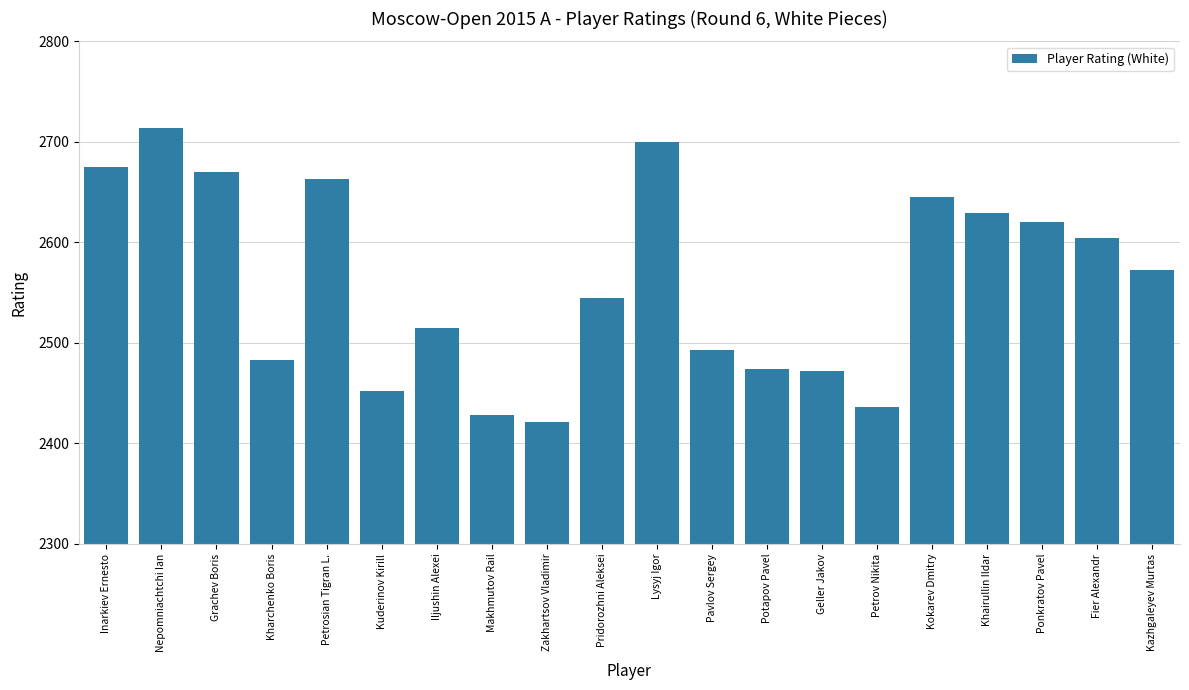

At which label is the value closest to 2567?

Kazhgaleyev Murtas